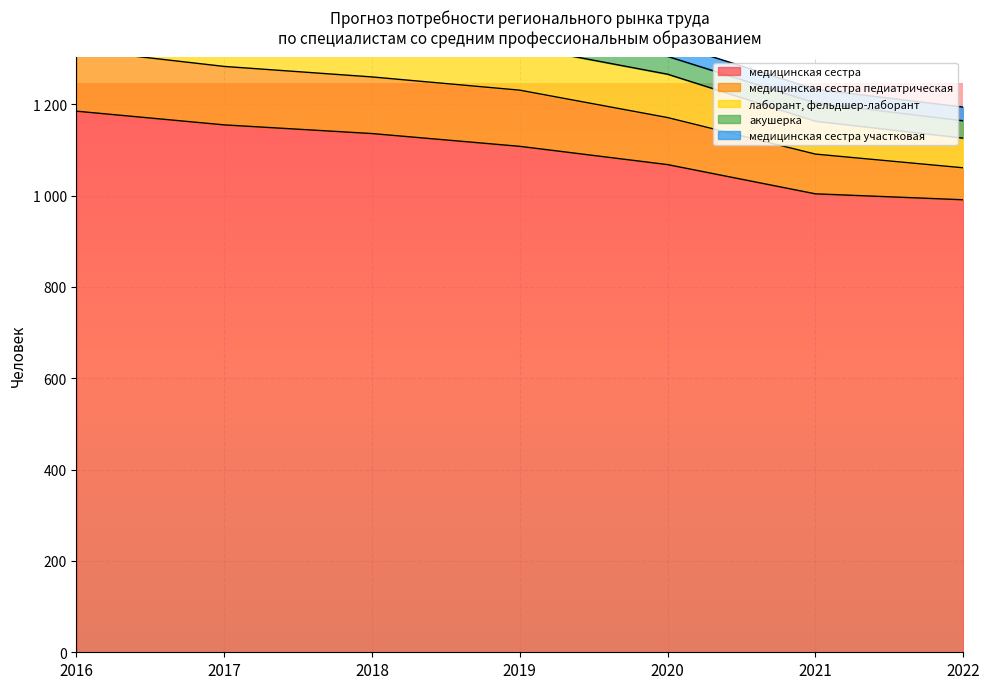

What is the minimum value shown in the chart?

991